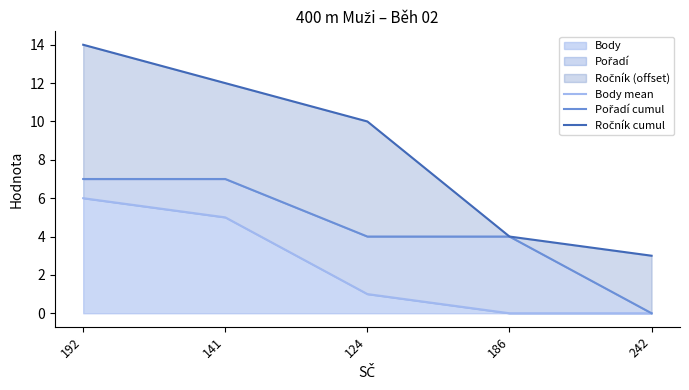

What is the sum of the Pořadí cumul values at 141 and 186?

11